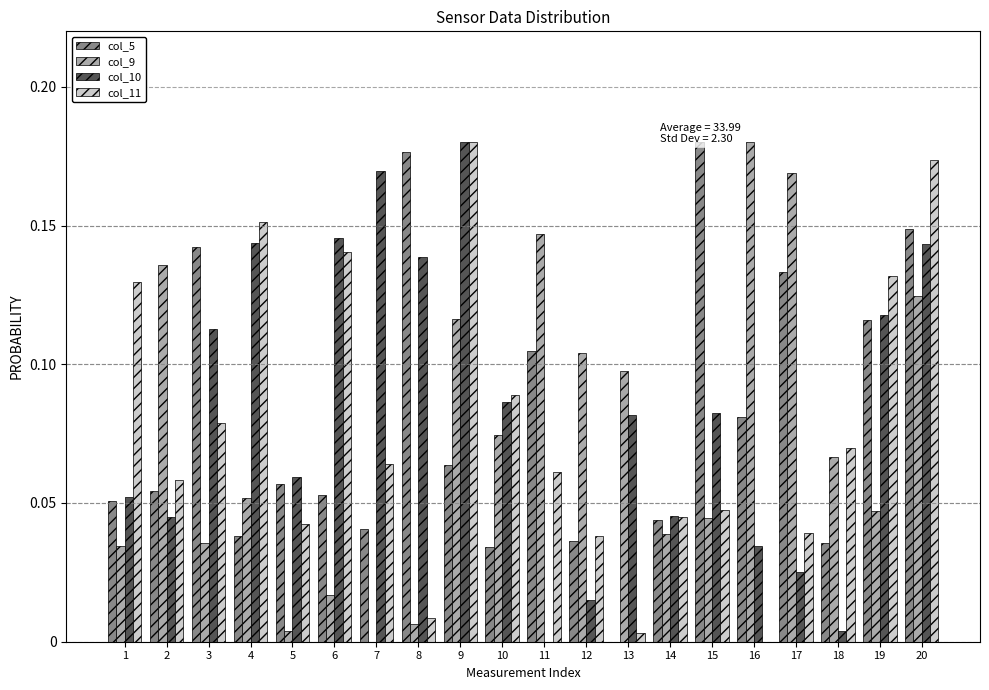

True or false: col_11 has a value of 0.1 at 1.

True